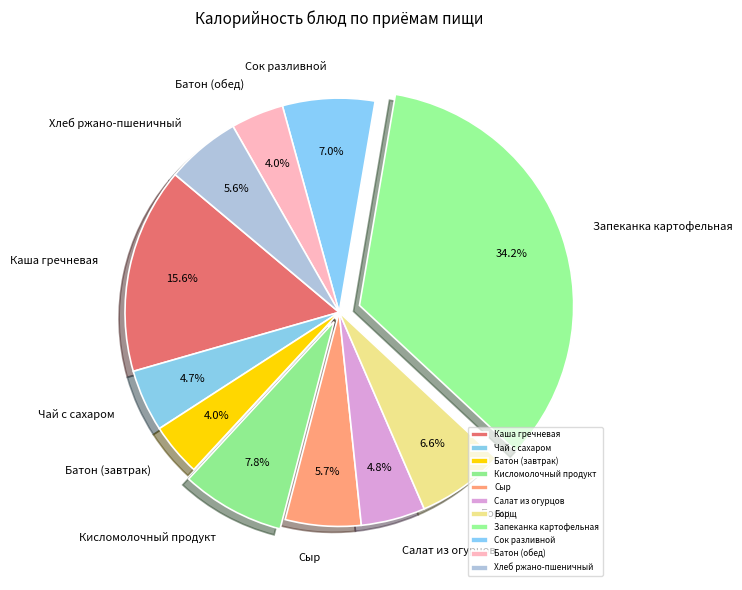

Is Каша гречневая the majority of the pie?

No